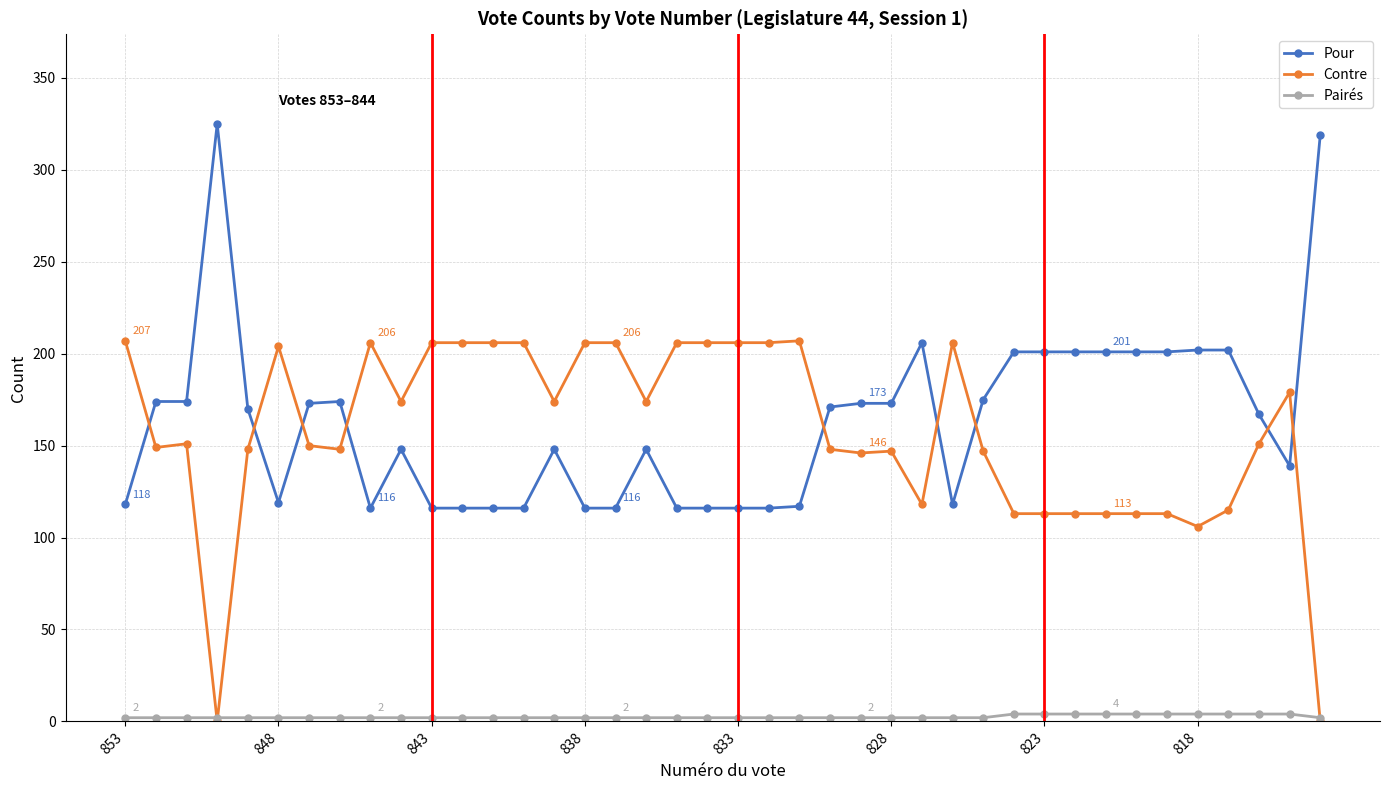

What is the value of the Contre point at the 35th from the left?

113